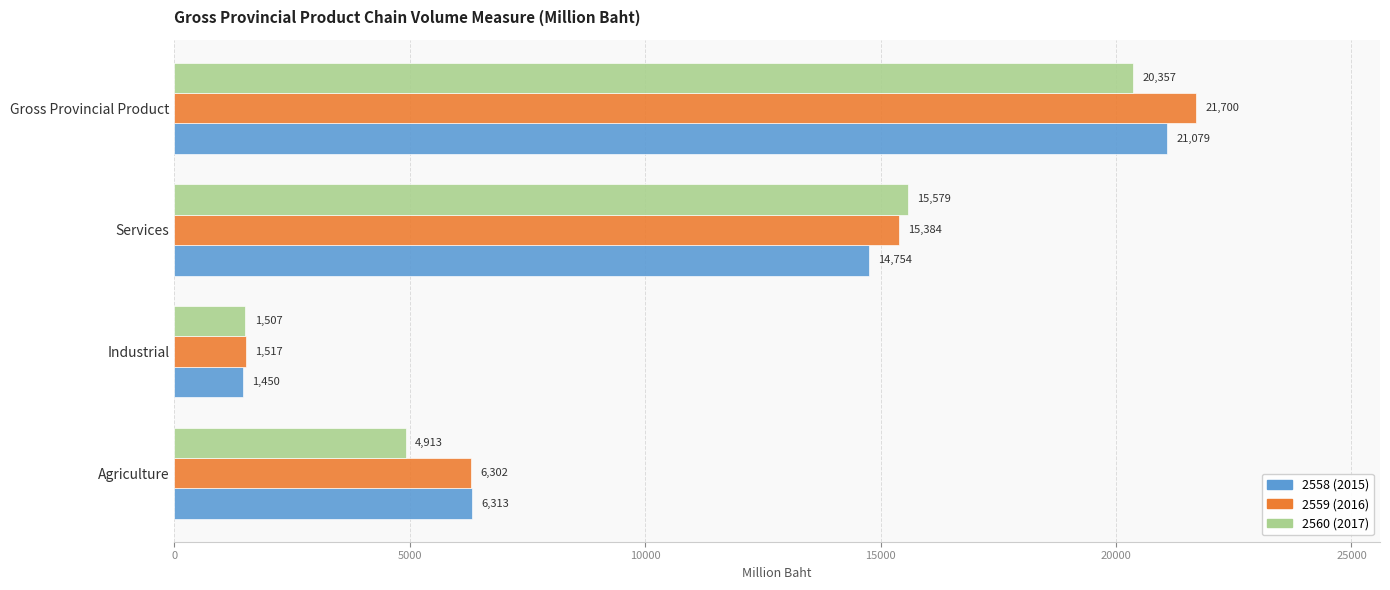

At how many categories does at least one series exceed 18592?

1